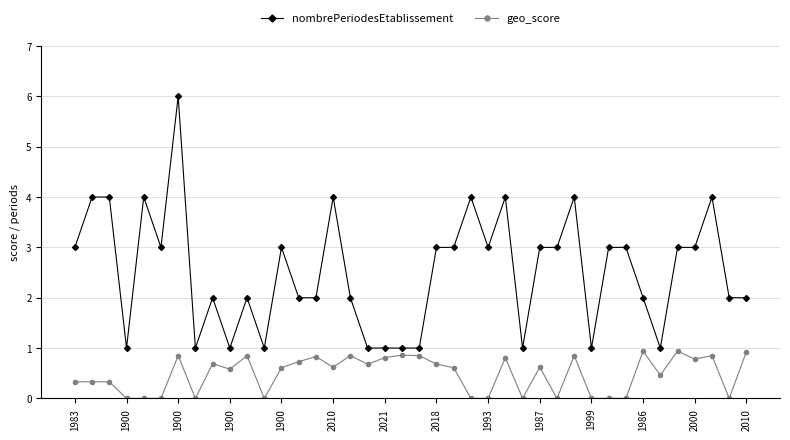

True or false: geo_score has more than 1 points higher than both neighbors.

True